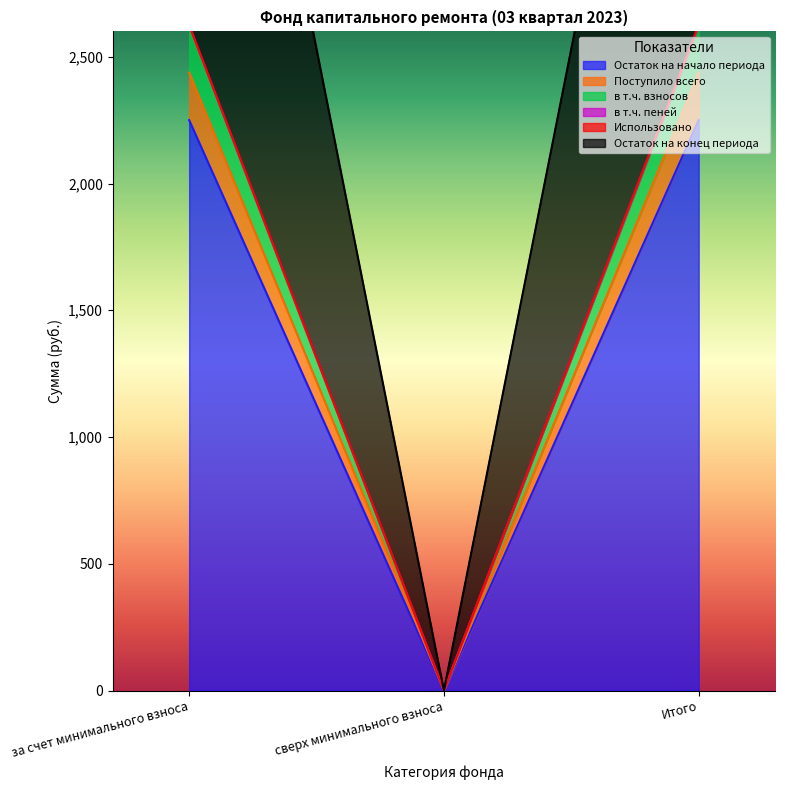

How many categories are shown in the chart?

3